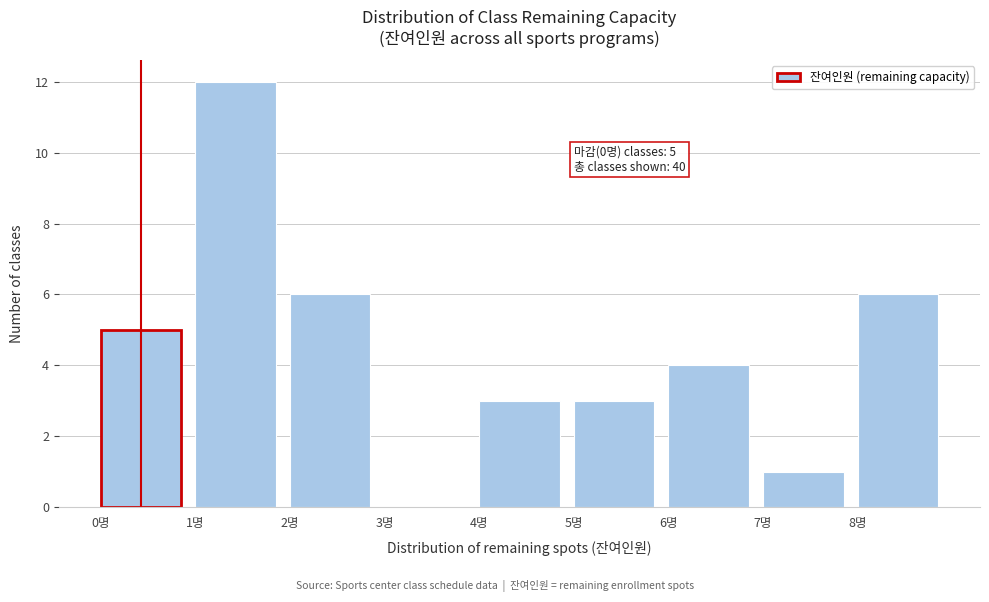

Which range on the x-axis has the tallest bar?

1 to 2